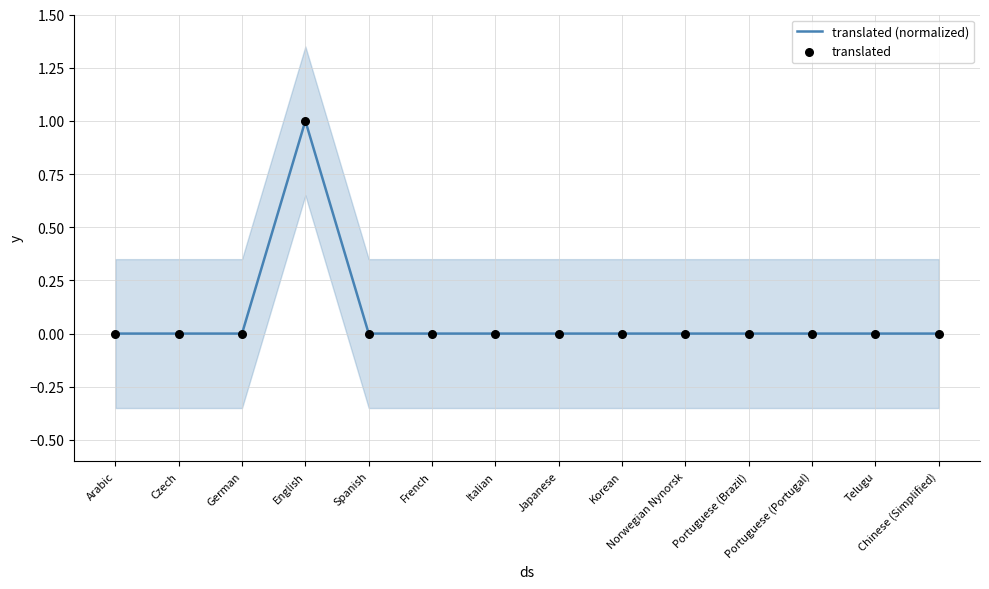

Which series has the largest total across all categories?

translated (normalized)